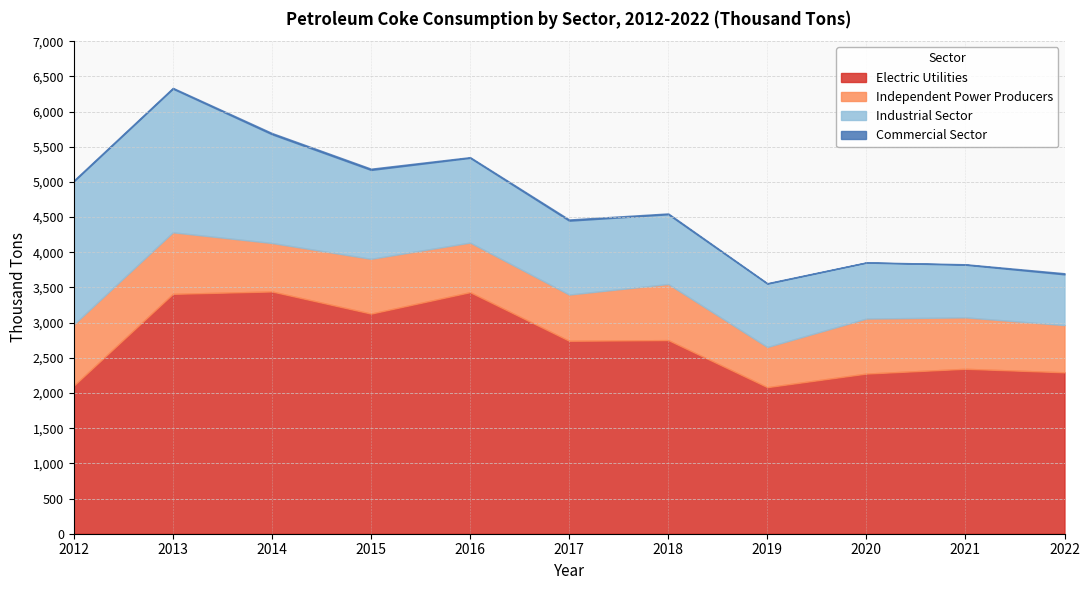

Reading left to right, extract all data points from this chart.

Electric Utilities: 2012=2105	2013=3409	2014=3443	2015=3128	2016=3433	2017=2742	2018=2752	2019=2083	2020=2276	2021=2344	2022=2294
Independent Power Producers: 2012=869	2013=875	2014=689	2015=779	2016=705	2017=657	2018=797	2019=571	2020=782	2021=731	2022=671
Industrial Sector: 2012=2034	2013=2041	2014=1545	2015=1263	2016=1204	2017=1050	2018=991	2019=900	2020=795	2021=748	2022=721
Commercial Sector: 2012=13	2013=12	2014=18	2015=18	2016=10	2017=17	2018=12	2019=7	2020=4	2021=7	2022=16